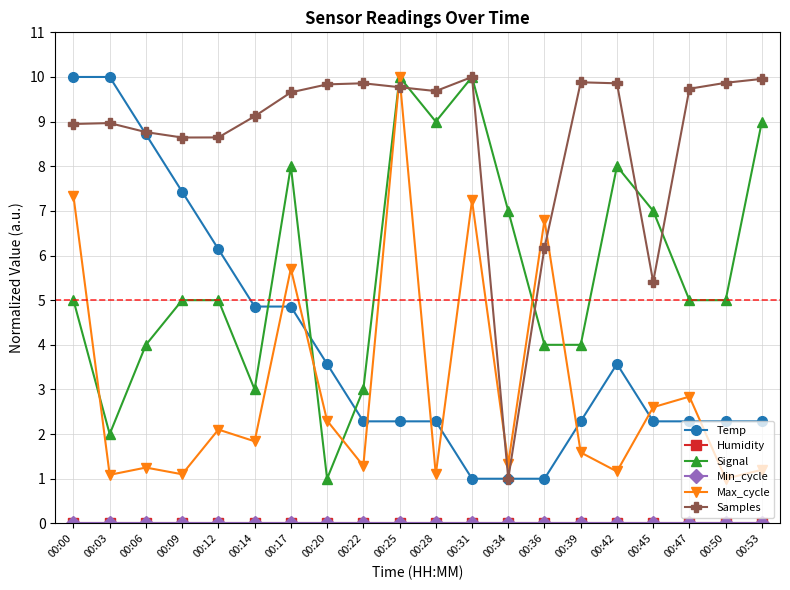

How many interior local valleys does the Samples series have?

4